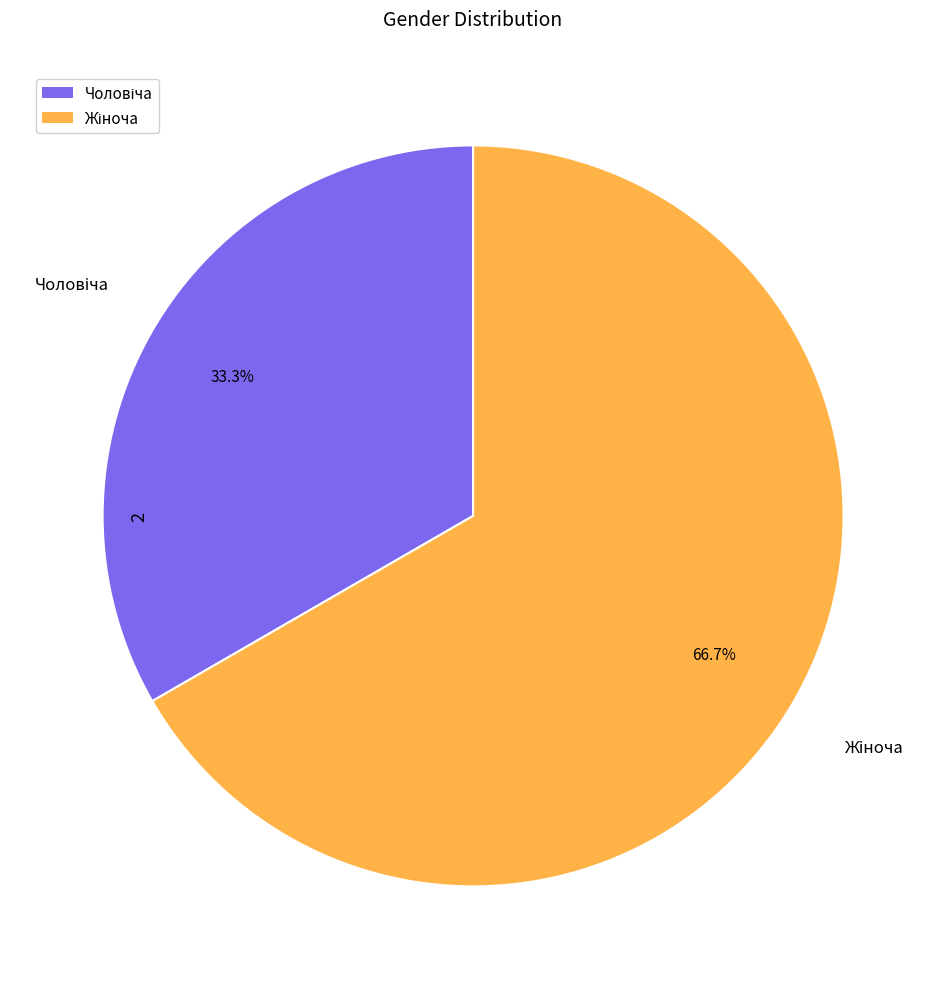

Is there a majority slice in this chart?

Yes